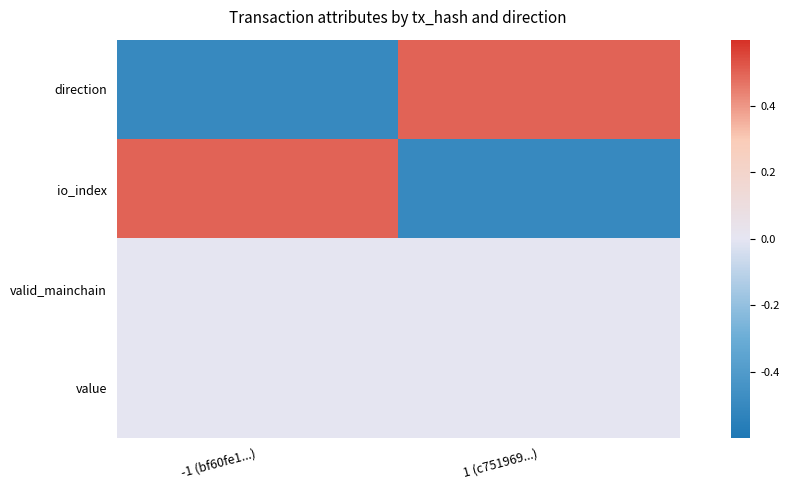

Which series has the widest spread of values?

io_index